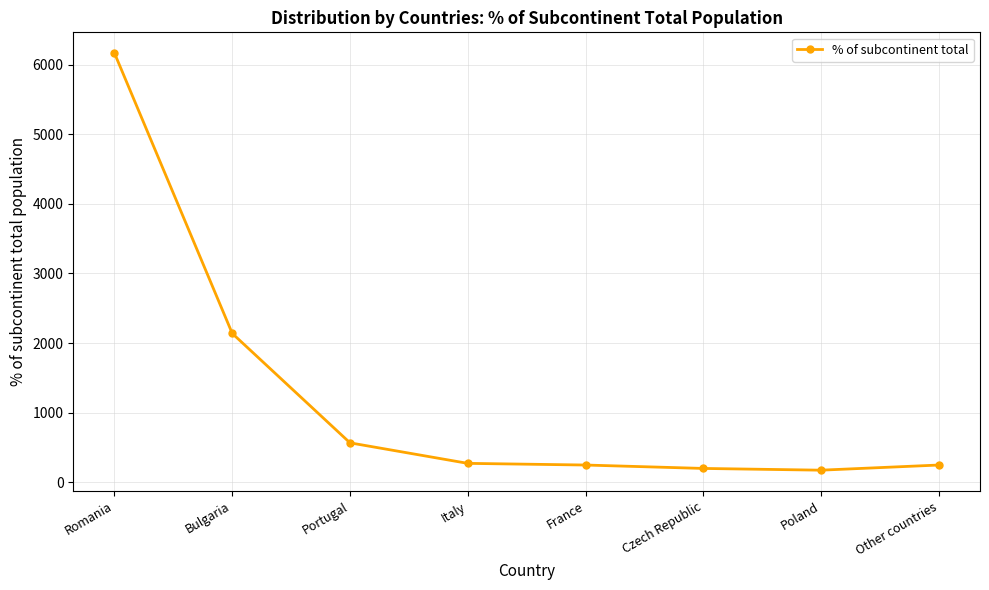

How many data points are less than 270?

4